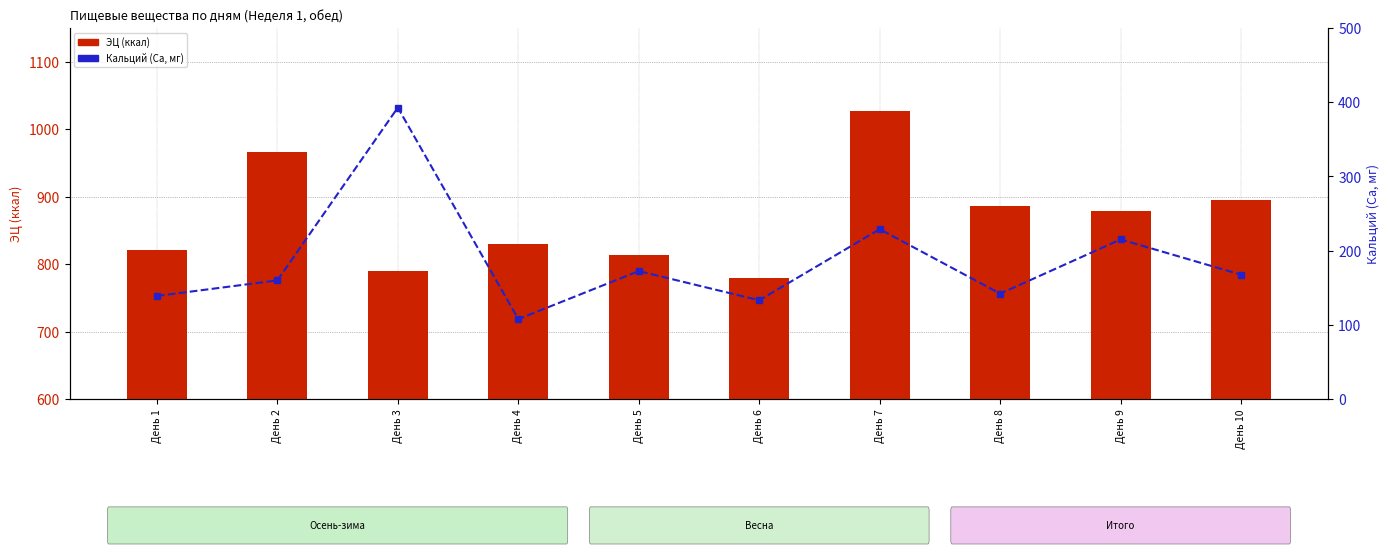

Reading left to right, what are all the values shown in this chart?

ЭЦ (ккал): День 1=820.6	День 2=966.6	День 3=790.5	День 4=830.1	День 5=813.5	День 6=779.0	День 7=1026.8	День 8=886.5	День 9=879.3	День 10=895.5
Кальций (Са, мг): День 1=139.0	День 2=159.9	День 3=392.6	День 4=107.8	День 5=172.5	День 6=133.2	День 7=228.9	День 8=142.1	День 9=215.1	День 10=167.6